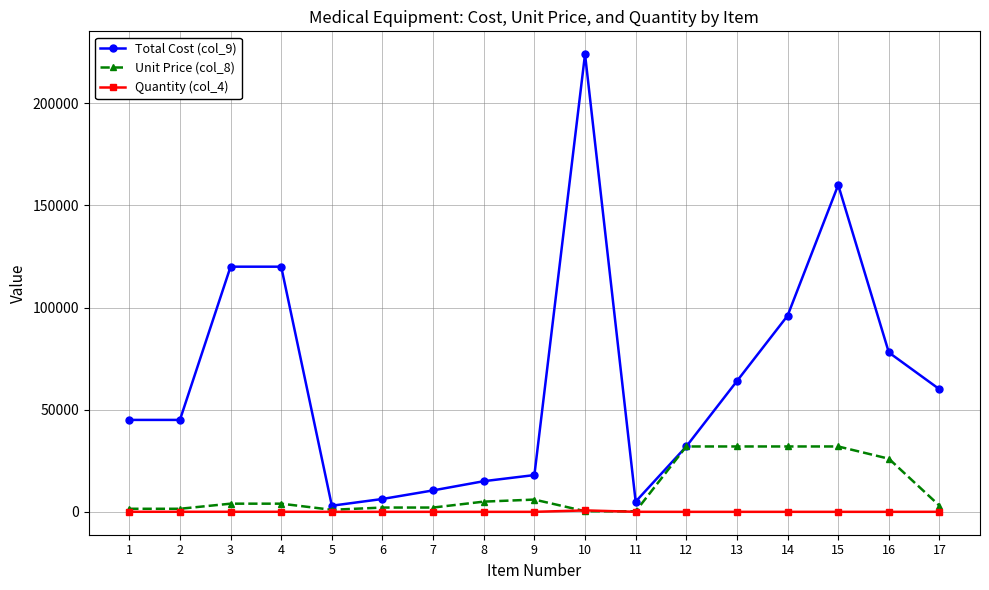

True or false: Total Cost (col_9) has more than 1 points higher than both neighbors.

True